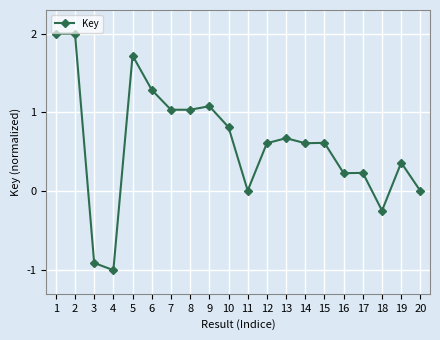

True or false: there are more than 0 points higher than both neighbors.

True